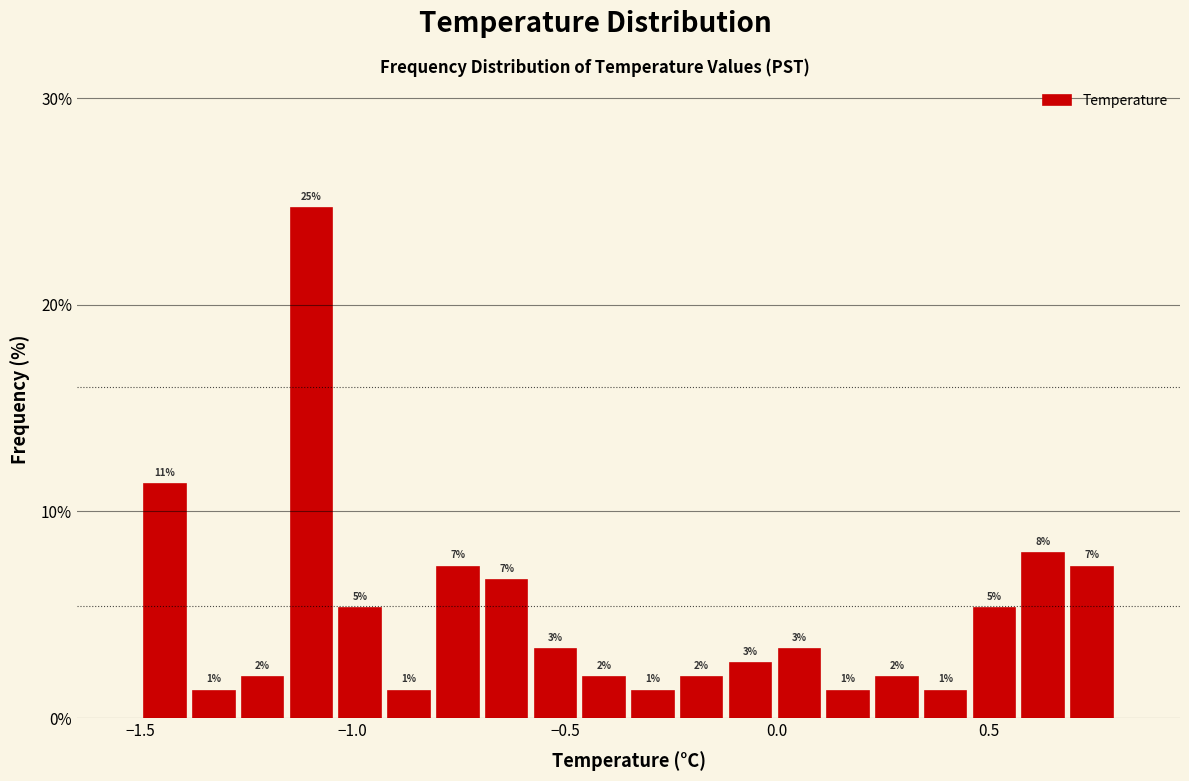

Around what value on the x-axis is the tallest bar? Give the approximate position of its centre, as read against the axis.

-1.10